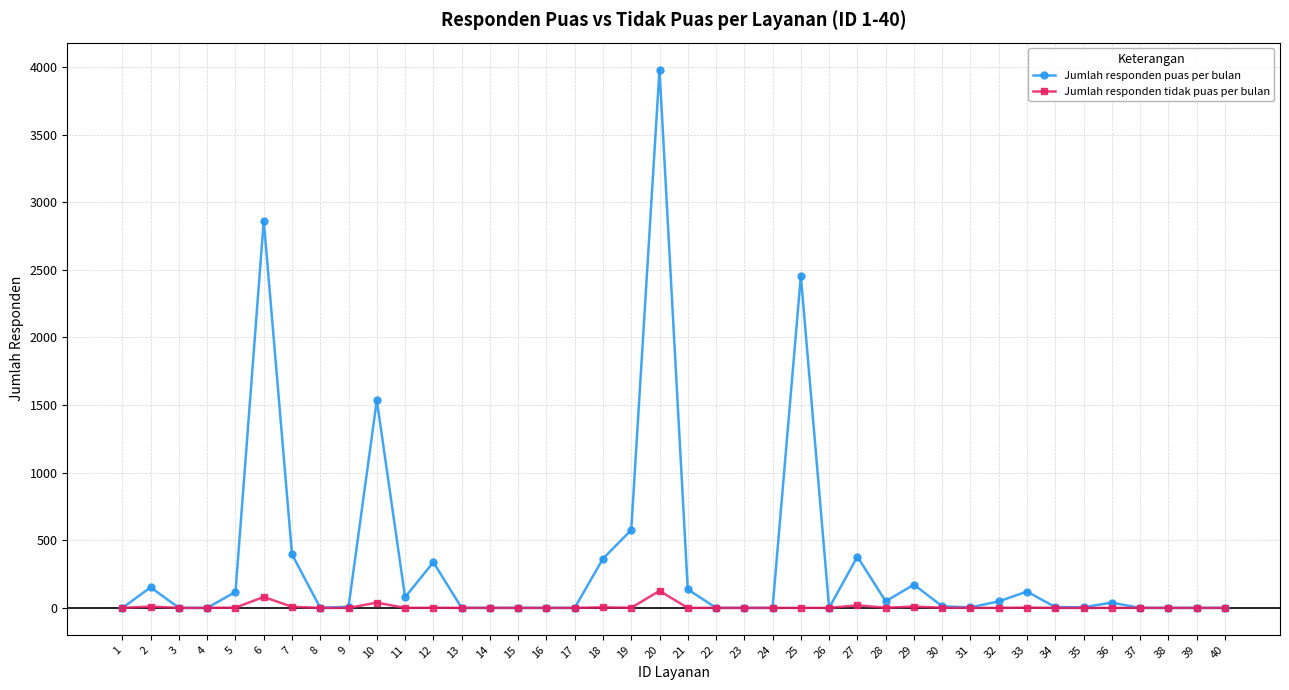

What is the difference between the second highest and second lowest values in the Jumlah responden puas per bulan series?

2865